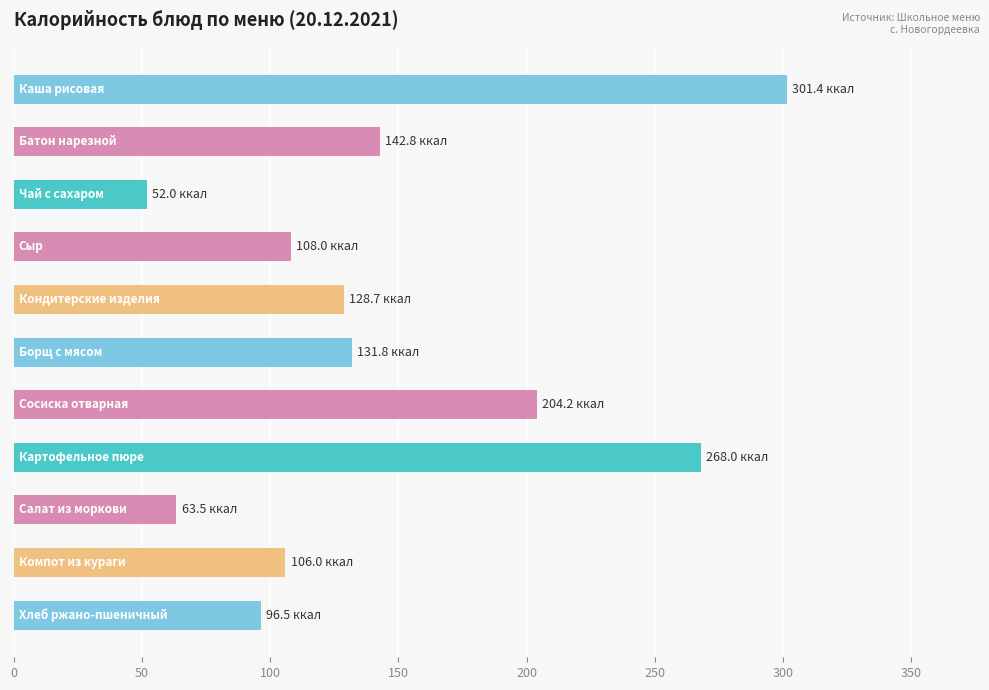

What is the sum of all values?

1602.9